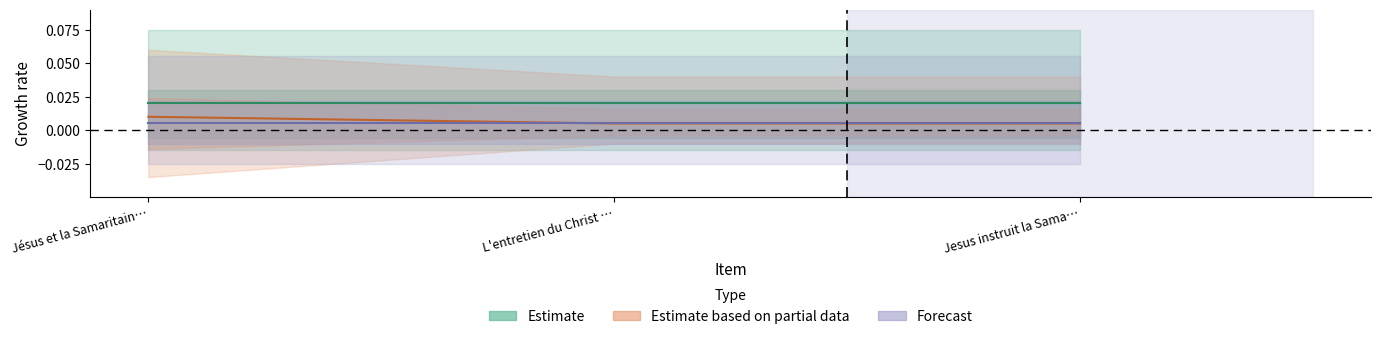

How many values are between 0 and 1?

3